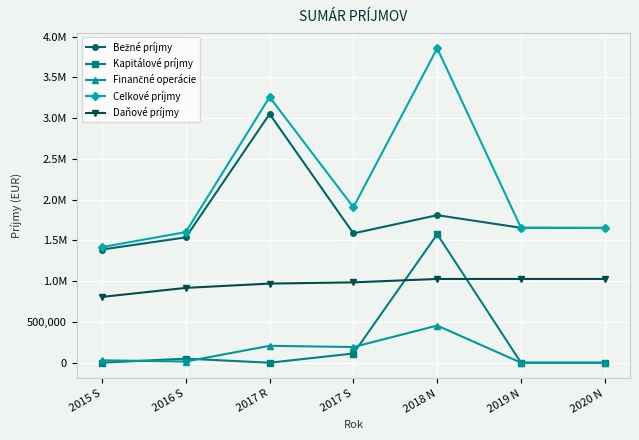

Is this an area chart (filled region under the line)?

No